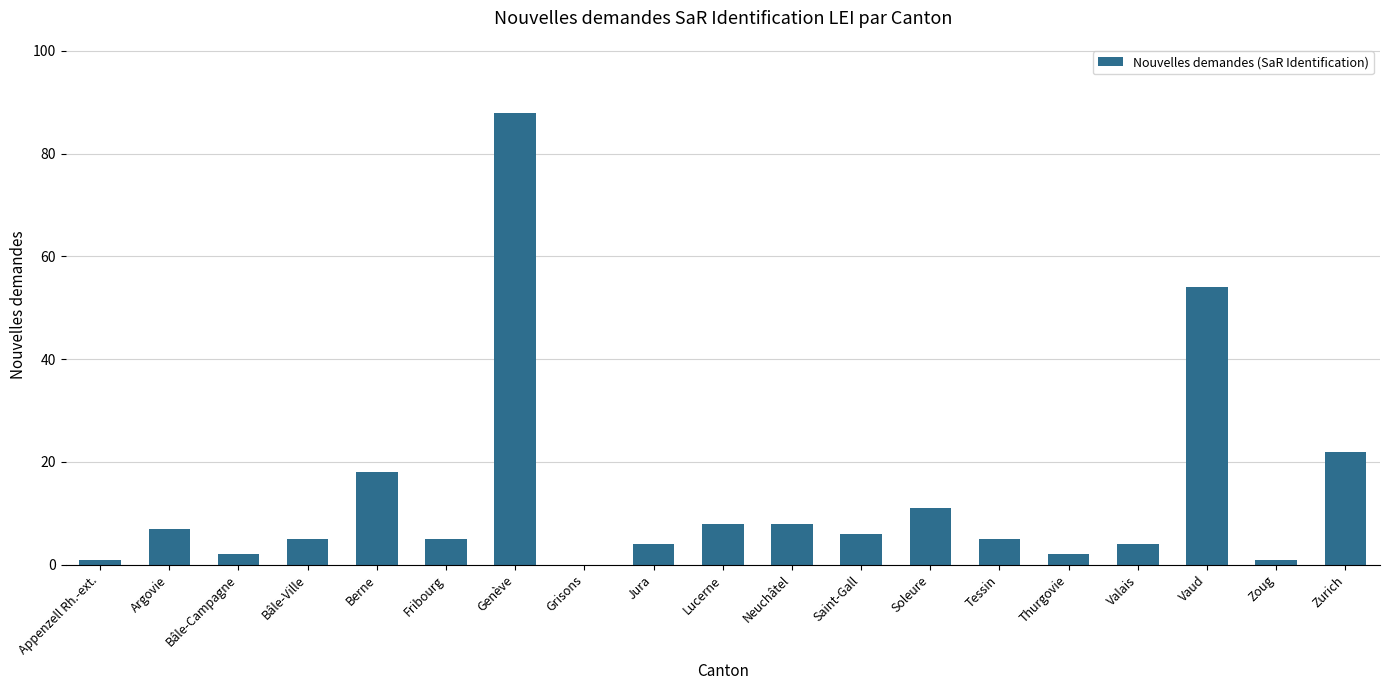

What is the greatest value displayed?

88